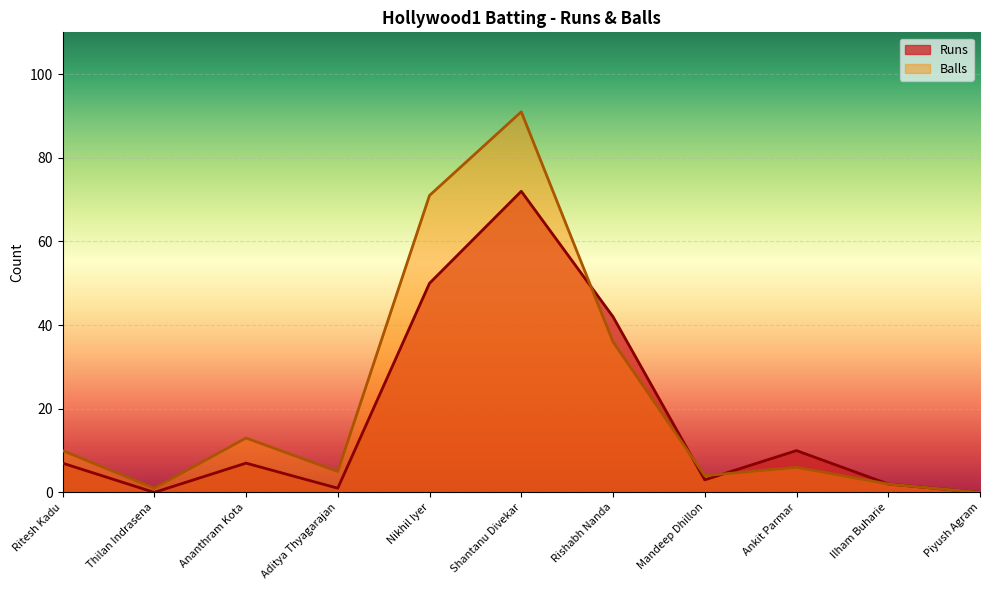

Reading left to right, list all the values displayed in this chart.

Runs: Ritesh Kadu=7	Thilan Indrasena=0	Ananthram Kota=7	Aditya Thyagarajan=1	Nikhil Iyer=50	Shantanu Divekar=72	Rishabh Nanda=42	Mandeep Dhillon=3	Ankit Parmar=10	Ilham Buharie=2	Piyush Agram=0
Balls: Ritesh Kadu=10	Thilan Indrasena=1	Ananthram Kota=13	Aditya Thyagarajan=5	Nikhil Iyer=71	Shantanu Divekar=91	Rishabh Nanda=36	Mandeep Dhillon=4	Ankit Parmar=6	Ilham Buharie=2	Piyush Agram=0